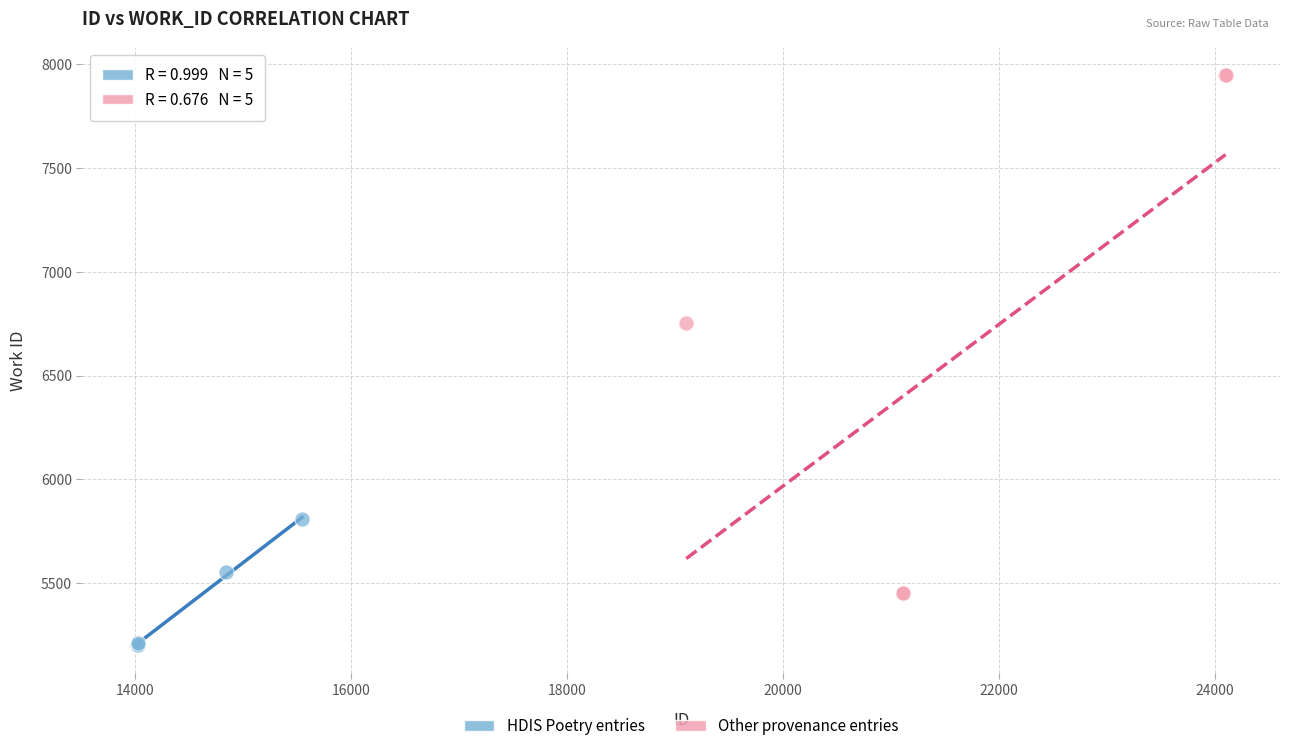

Which series has the widest spread of Y values?

Other provenance entries